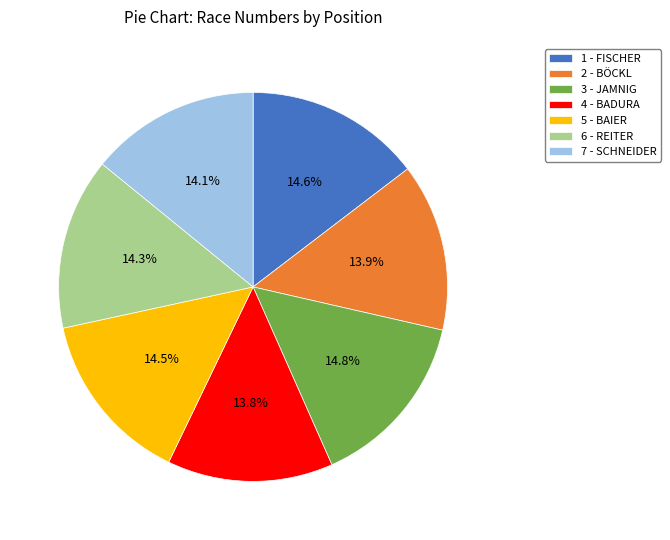

How many slices are in this pie chart?

7